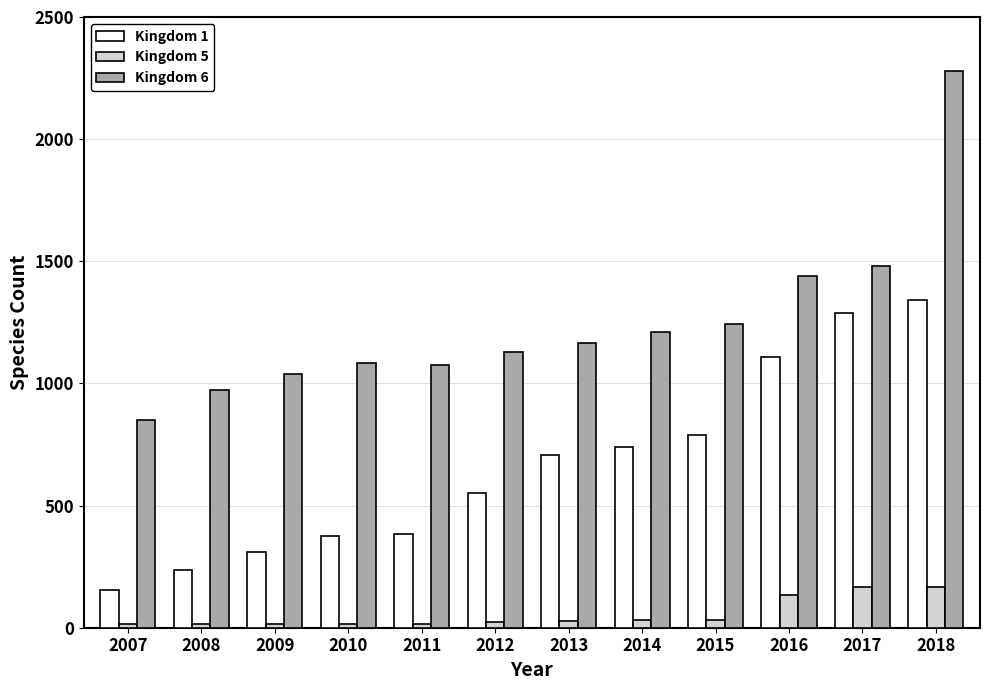

Which series has the widest spread of values?

Kingdom 6